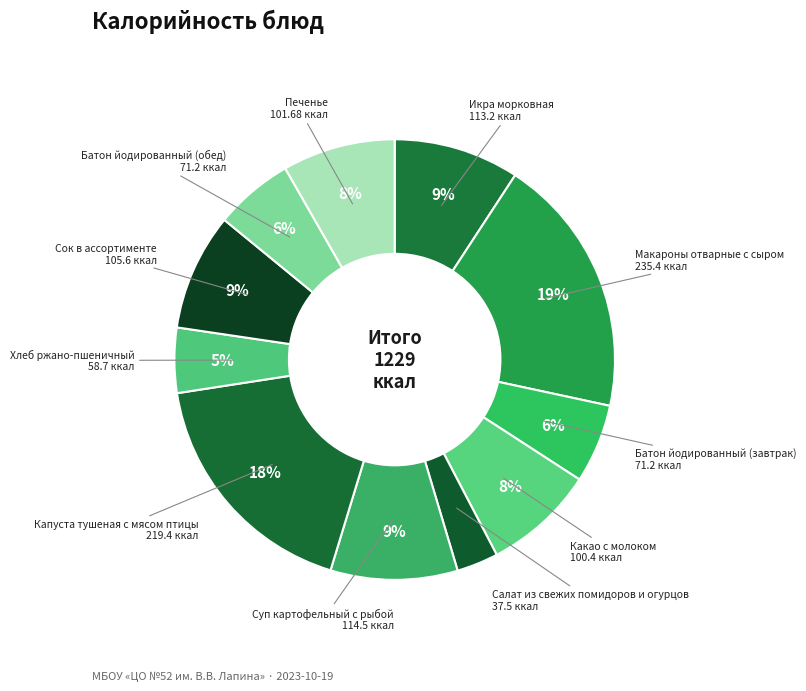

Which slice is the smallest?

Салат из свежих помидоров и огурцов